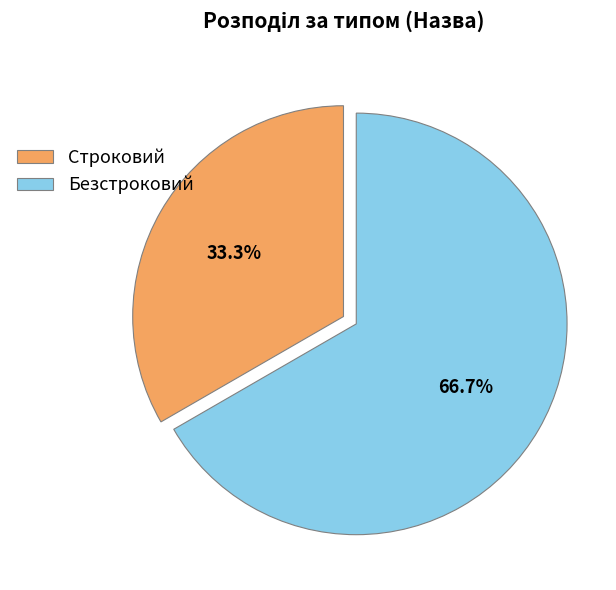

Which slice is the smallest?

Строковий